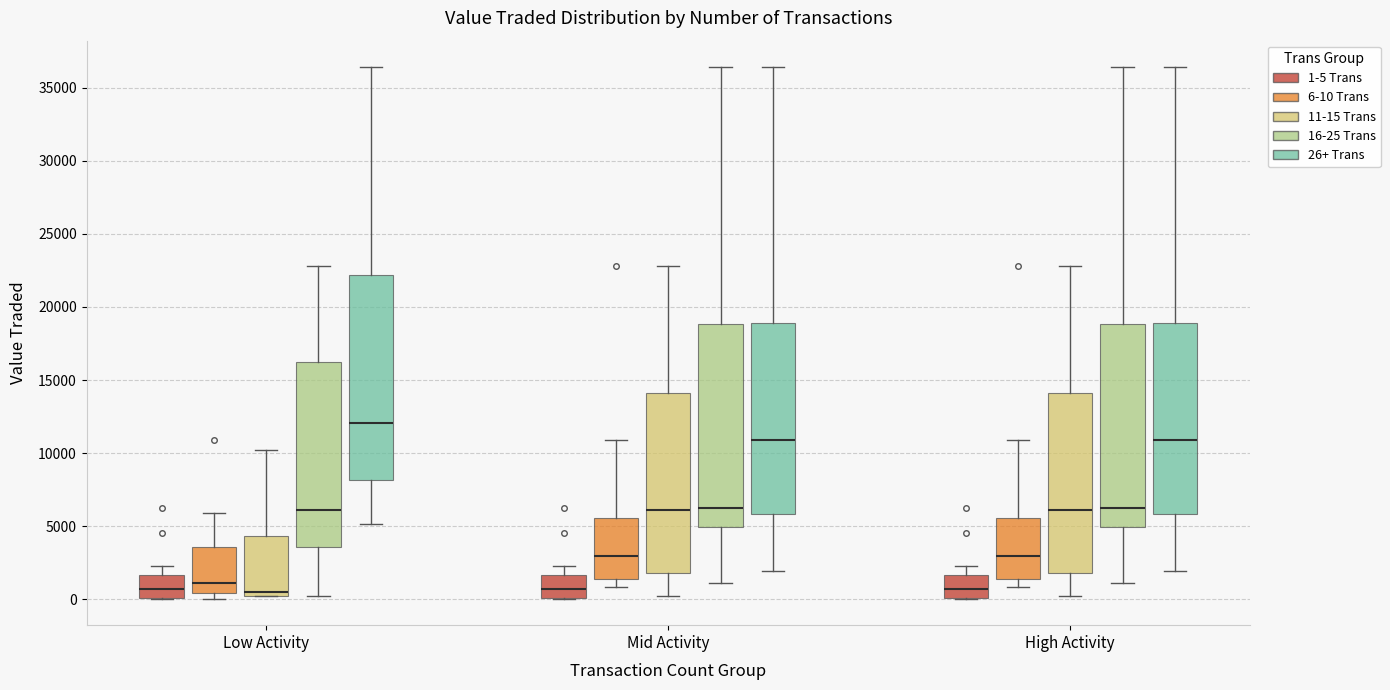

Where does the median line of the box for High Activity (11-15 Trans) sit on the y-axis? The values are not printed on the chart, so give them approximately, as read against the axis.

6000